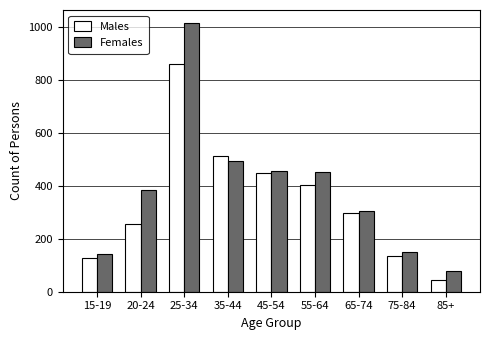

Where is Females nearest to the value 547?

35-44